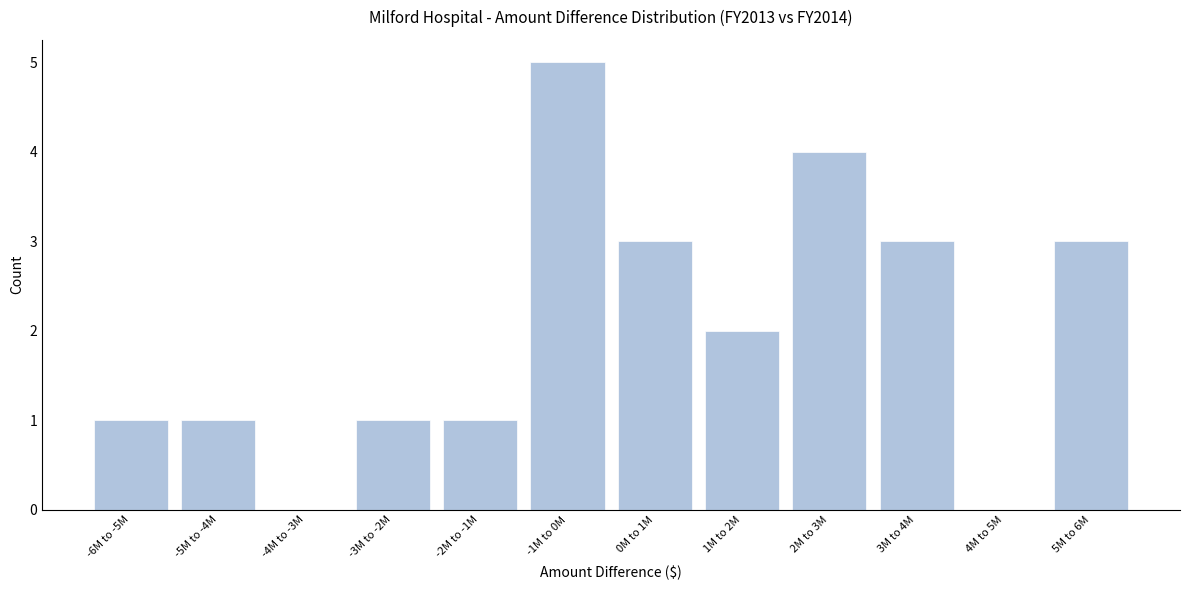

Reading left to right, what are all the values shown in this chart?

-6M to -5M=1	-5M to -4M=1	-4M to -3M=0	-3M to -2M=1	-2M to -1M=1	-1M to 0M=5	0M to 1M=3	1M to 2M=2	2M to 3M=4	3M to 4M=3	4M to 5M=0	5M to 6M=3